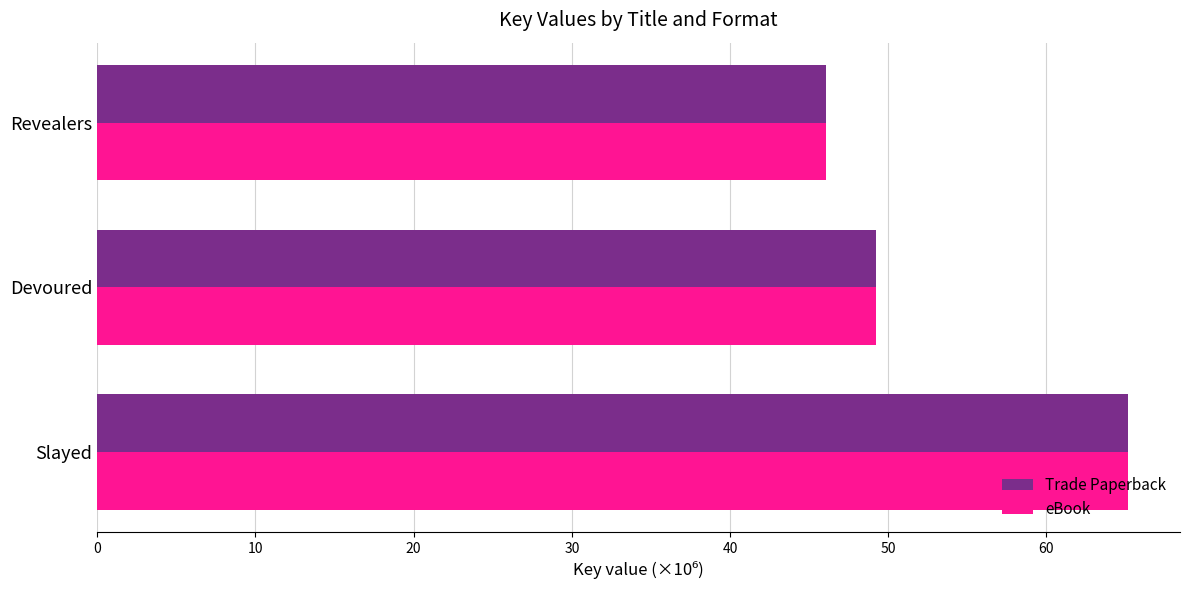

What is the average value of the Trade Paperback series?

53.5